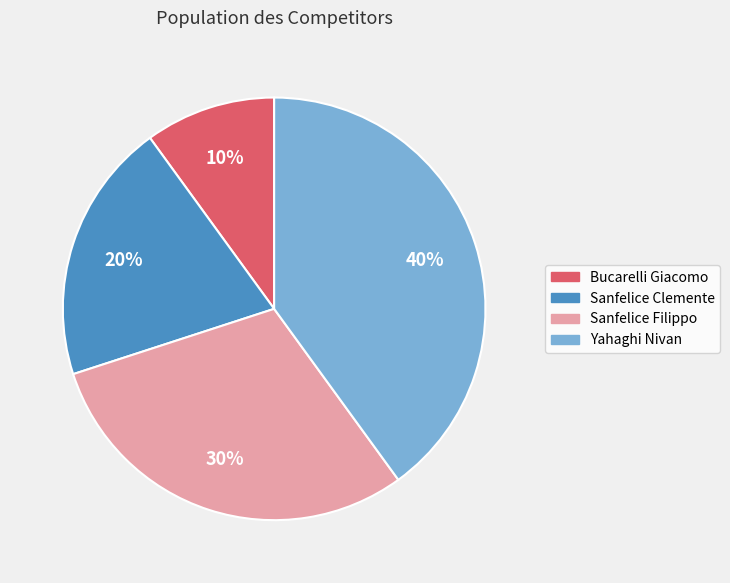

To the nearest percent, what is the difference between the Sanfelice Filippo and Sanfelice Clemente slice percentages?

10%